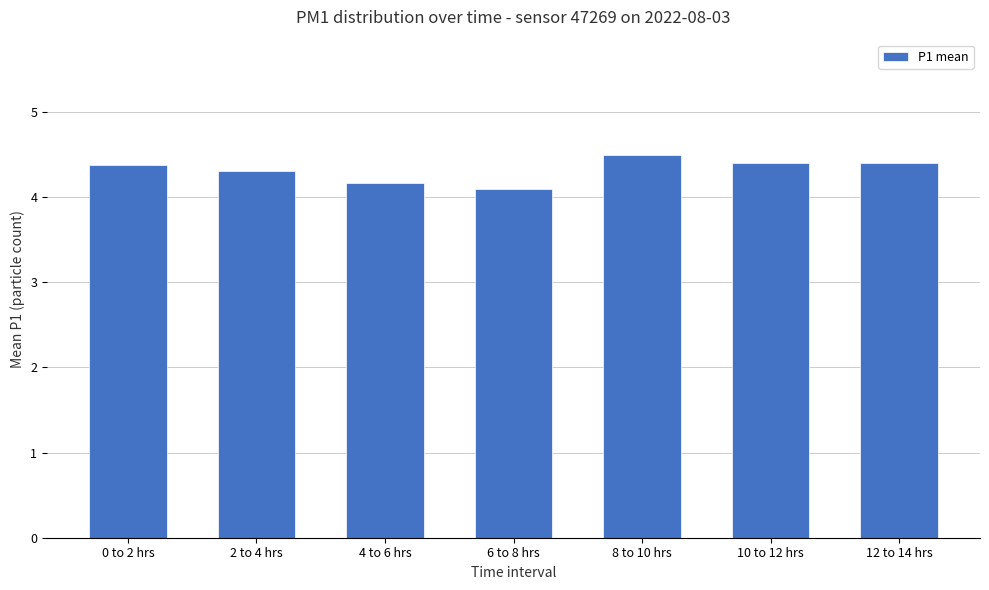

True or false: the data shows 4.2 at 4 to 6 hrs.

True